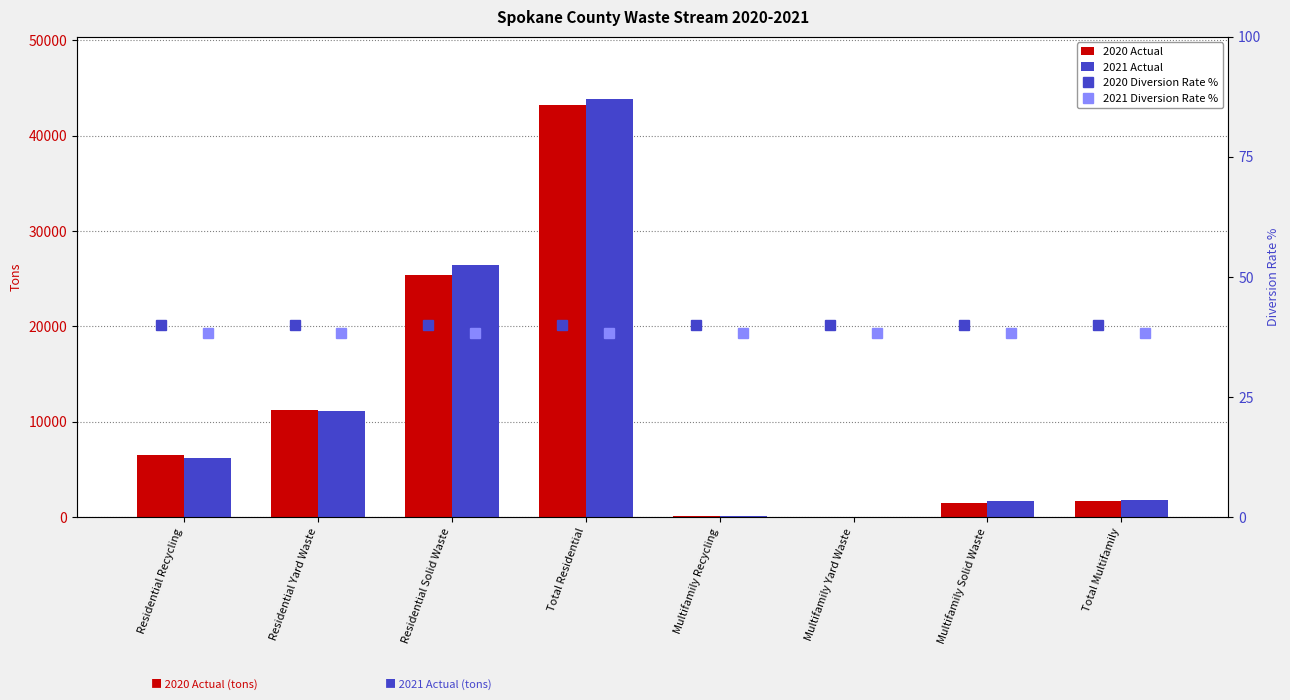

What position from the left is Residential Recycling?

1